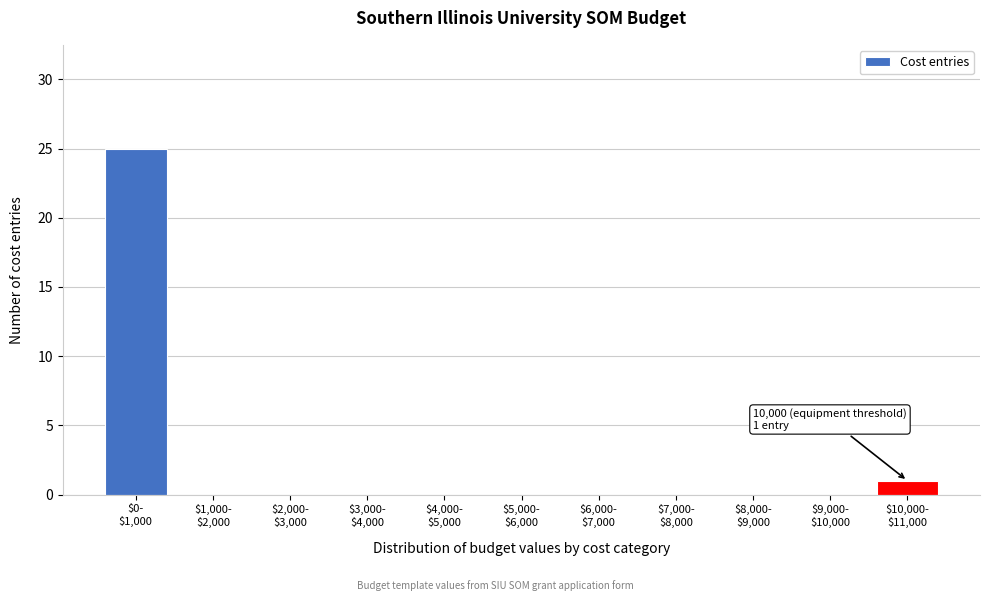

What is the maximum value shown in the chart?

25